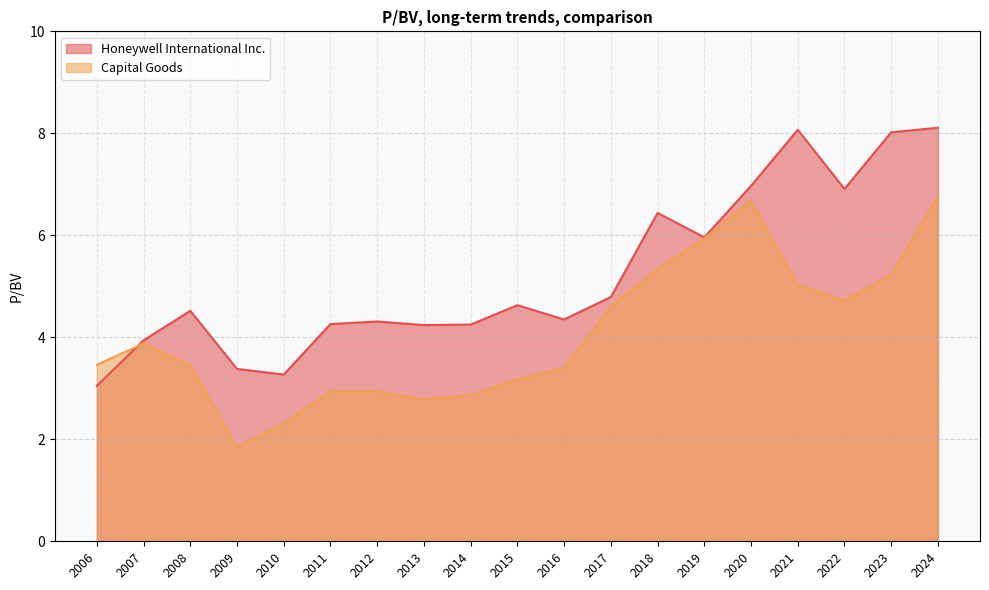

How many values in the Capital Goods series are below 3?

6